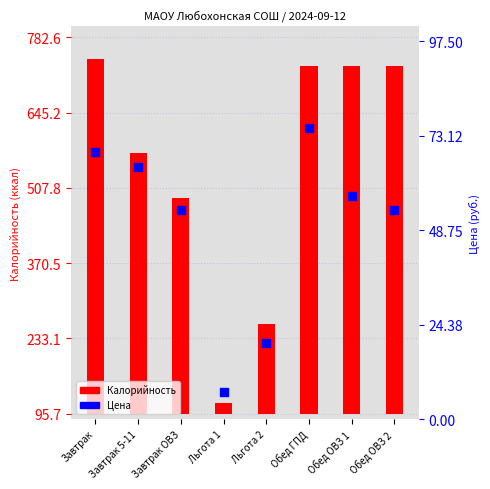

Is the value of Калорийность at Завтрак greater than the value of Цена at Льгота 2?

Yes